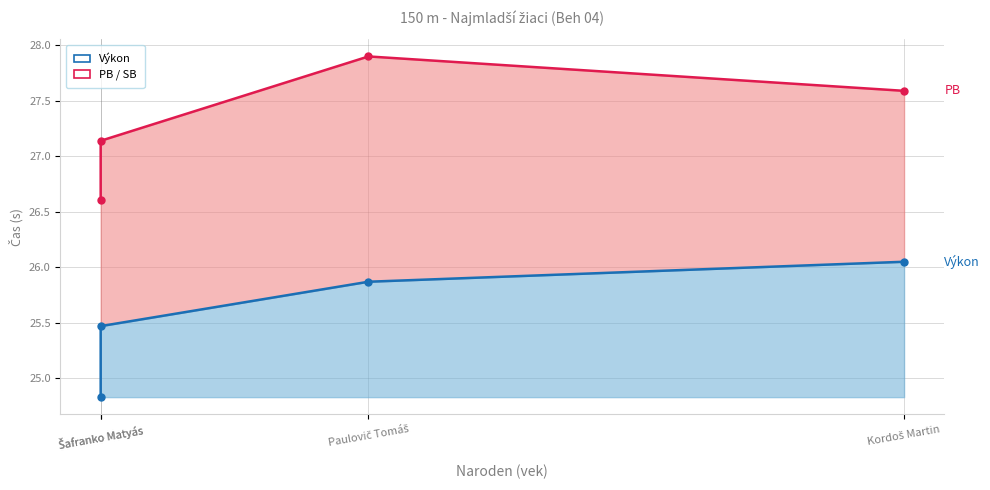

Which series changed the most between Šafranko Matyás and Kordoš Martin?

Výkon